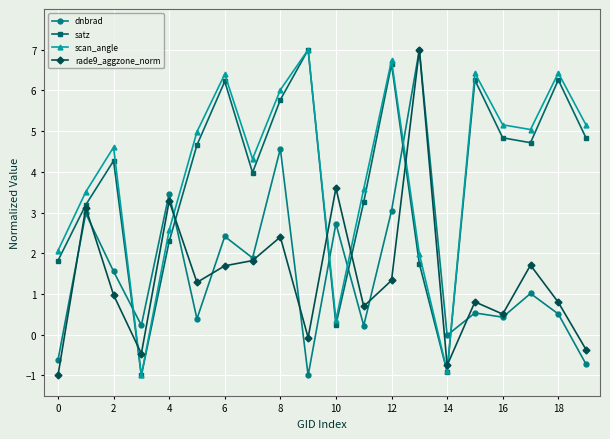

In dnbrad, how many points are lower than both neighbors (excluding endpoints)?

7